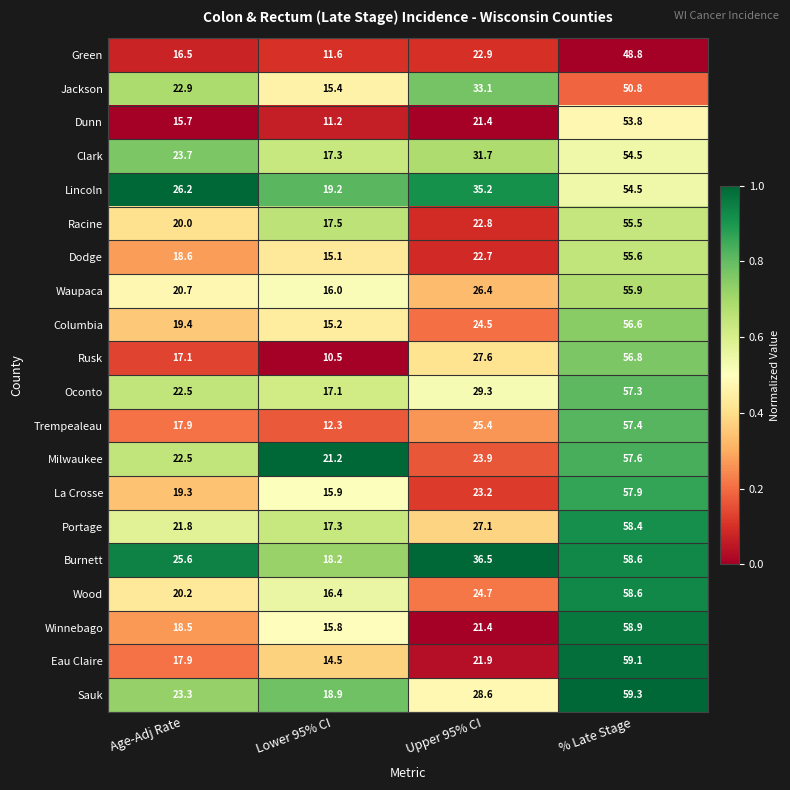

At which label does Burnett first exceed 36?

Upper 95% CI